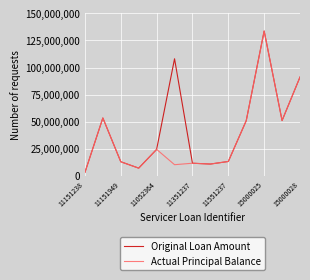

What is the difference between the second highest and minimum values in the Actual Principal Balance series?

88130000.0